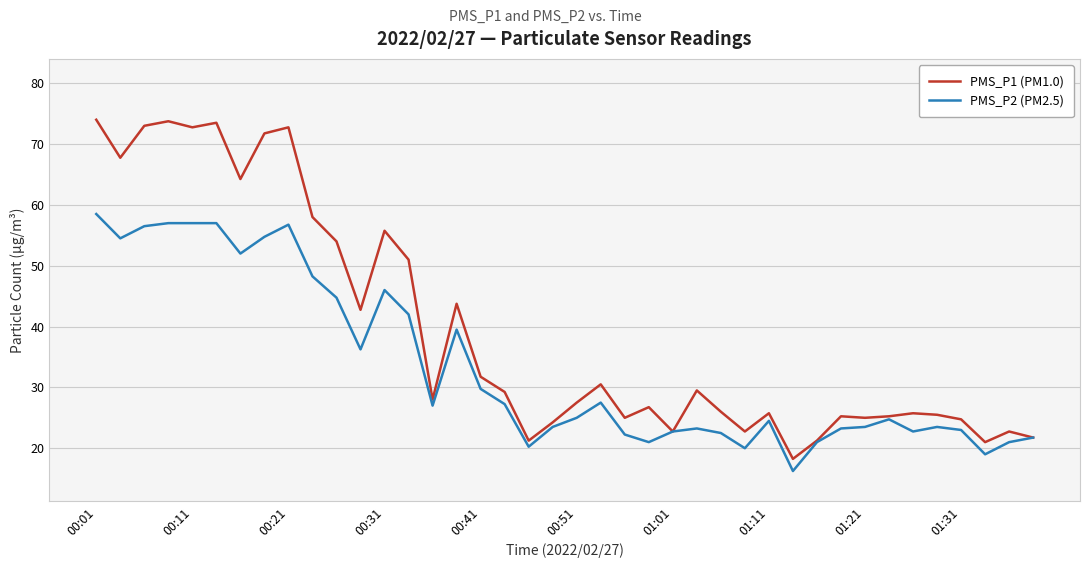

Does the chart display data point markers on the line(s)?

No